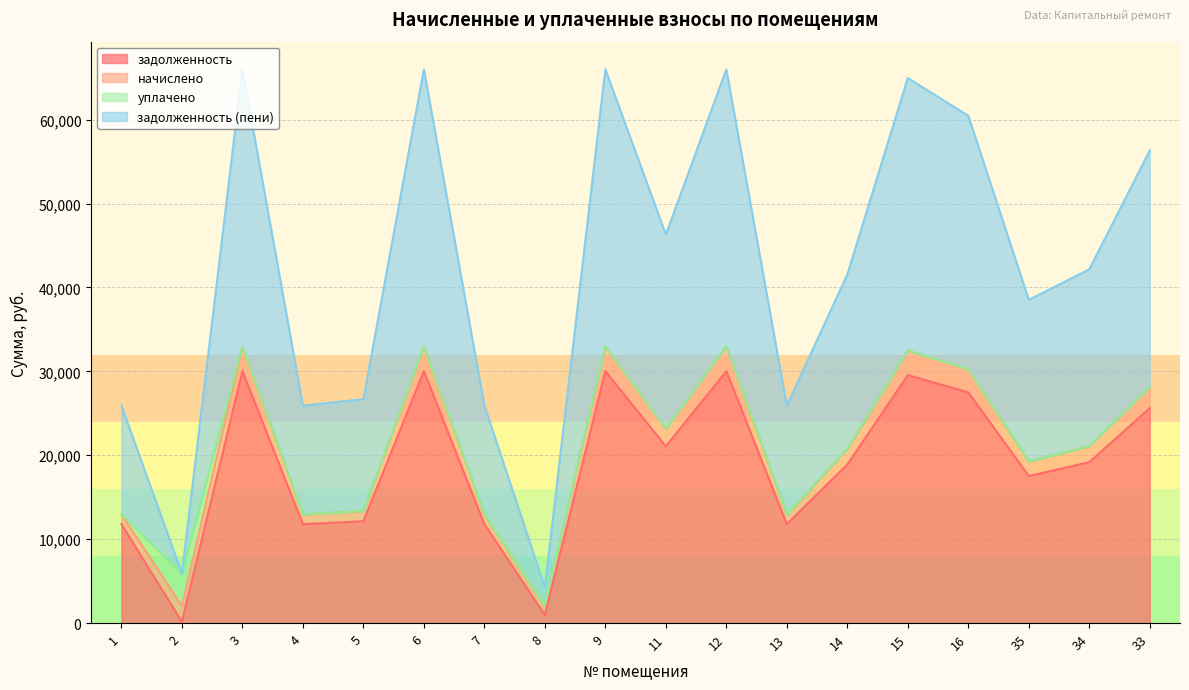

The value of задолженность at 34 is 19172.6. True or false?

True